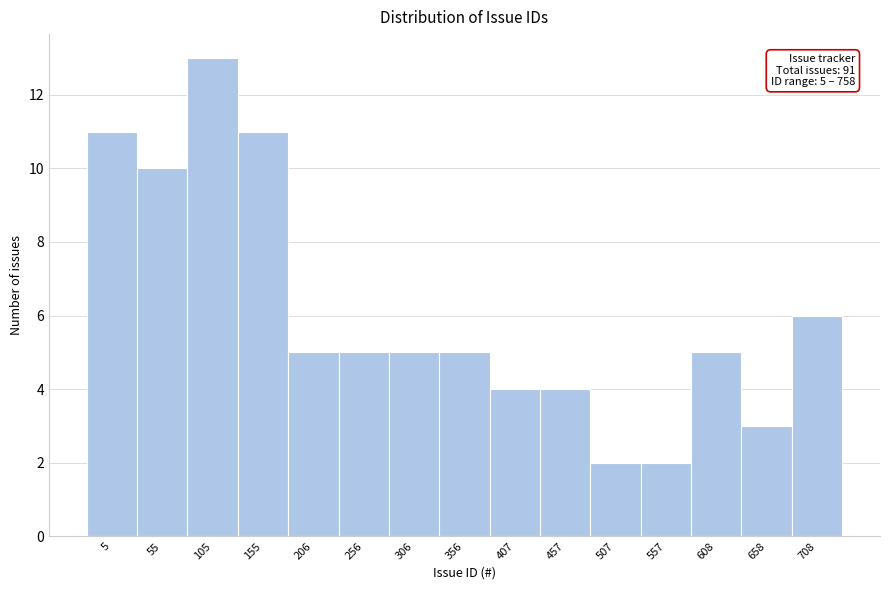

Reading right to left, what are all the values shown in this chart?

6	3	5	2	2	4	4	5	5	5	5	11	13	10	11